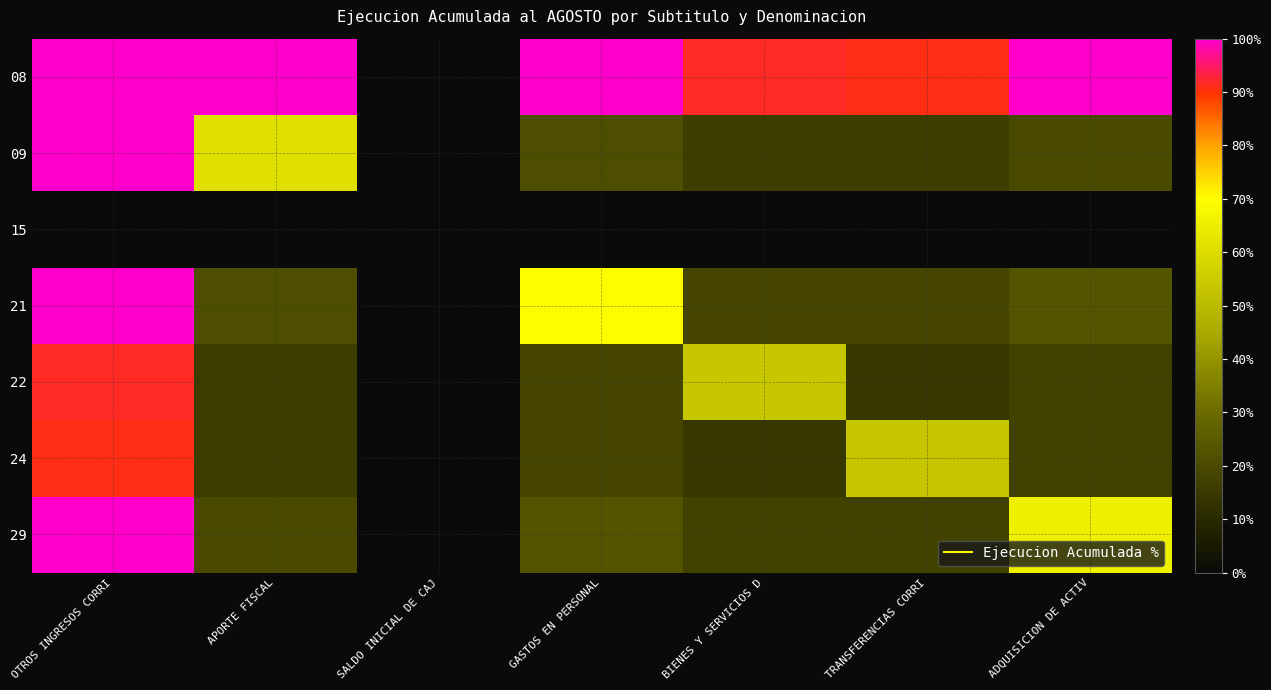

How many distinct data groups are displayed?

7